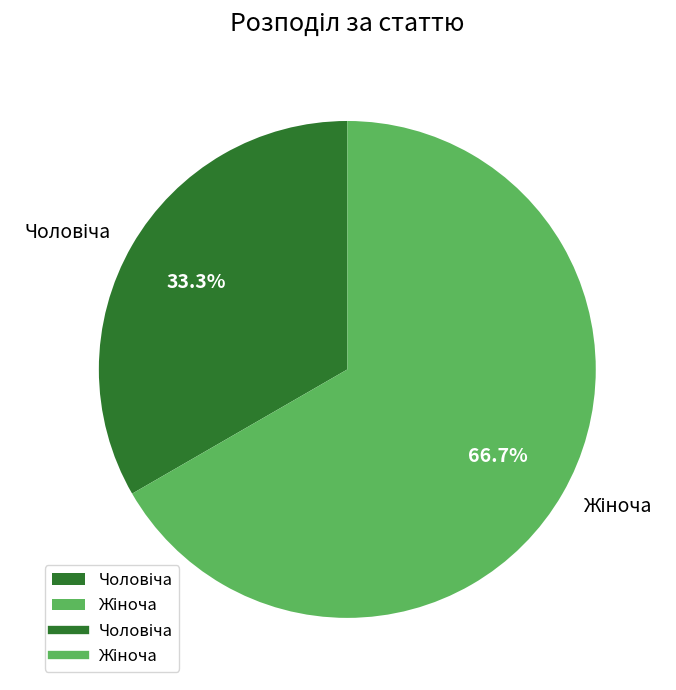

How many slices are in this pie chart?

2